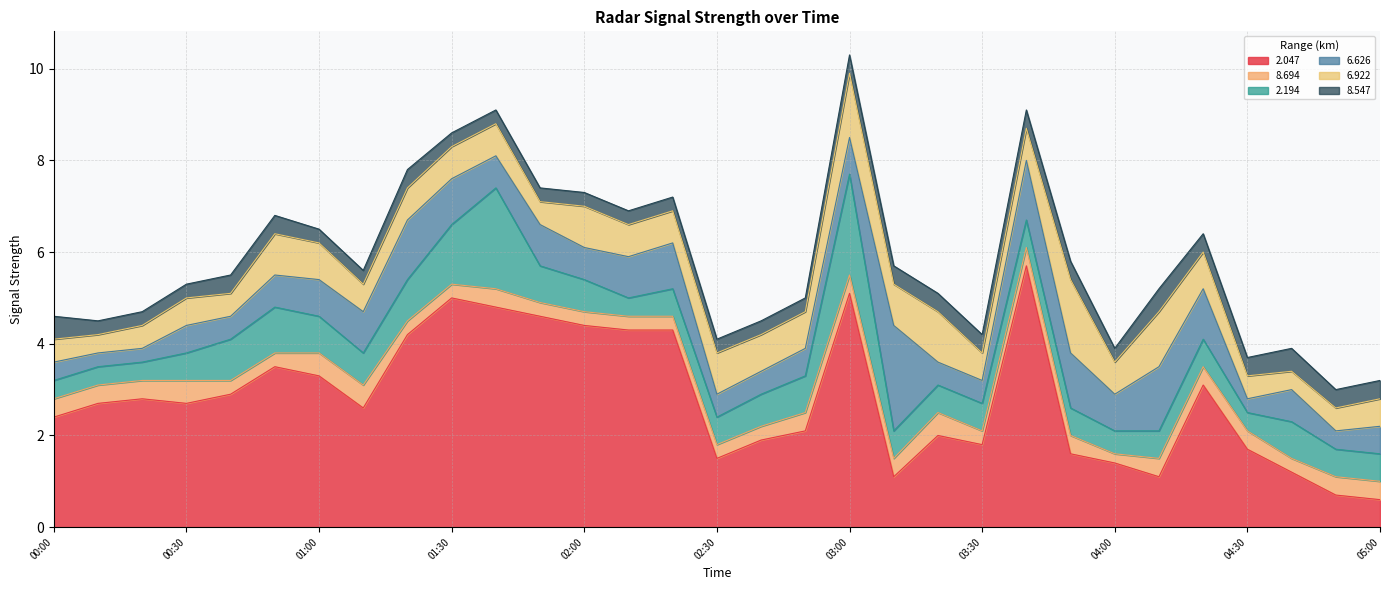

What is the difference between the maximum and minimum values in the   8.694 series?

0.3